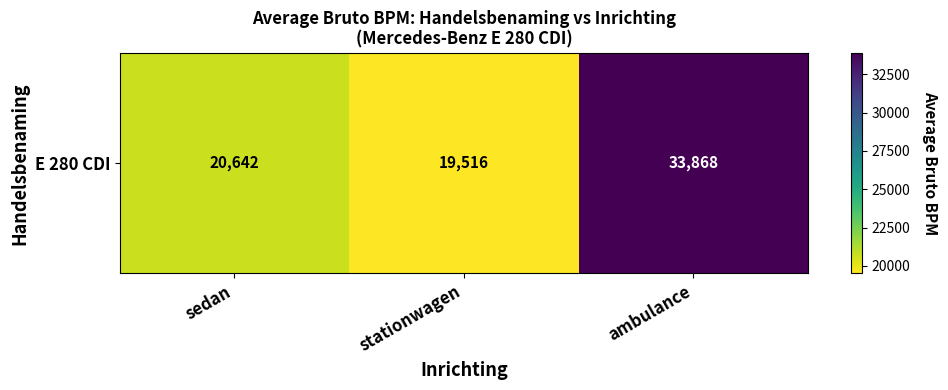

How many distinct data groups are displayed?

1